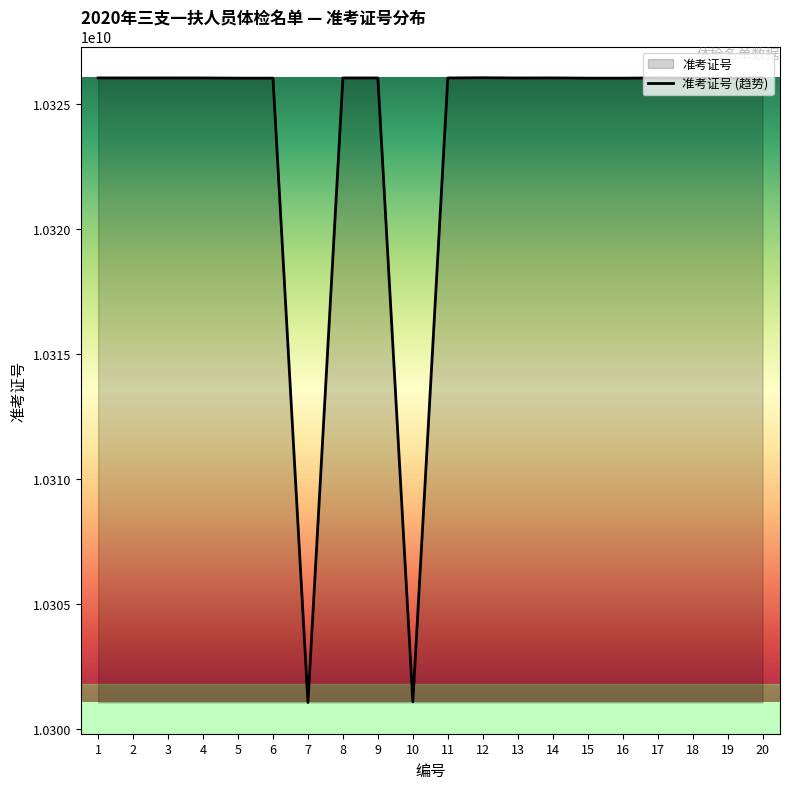

What is the value of the 15th point from the left?

10326023826